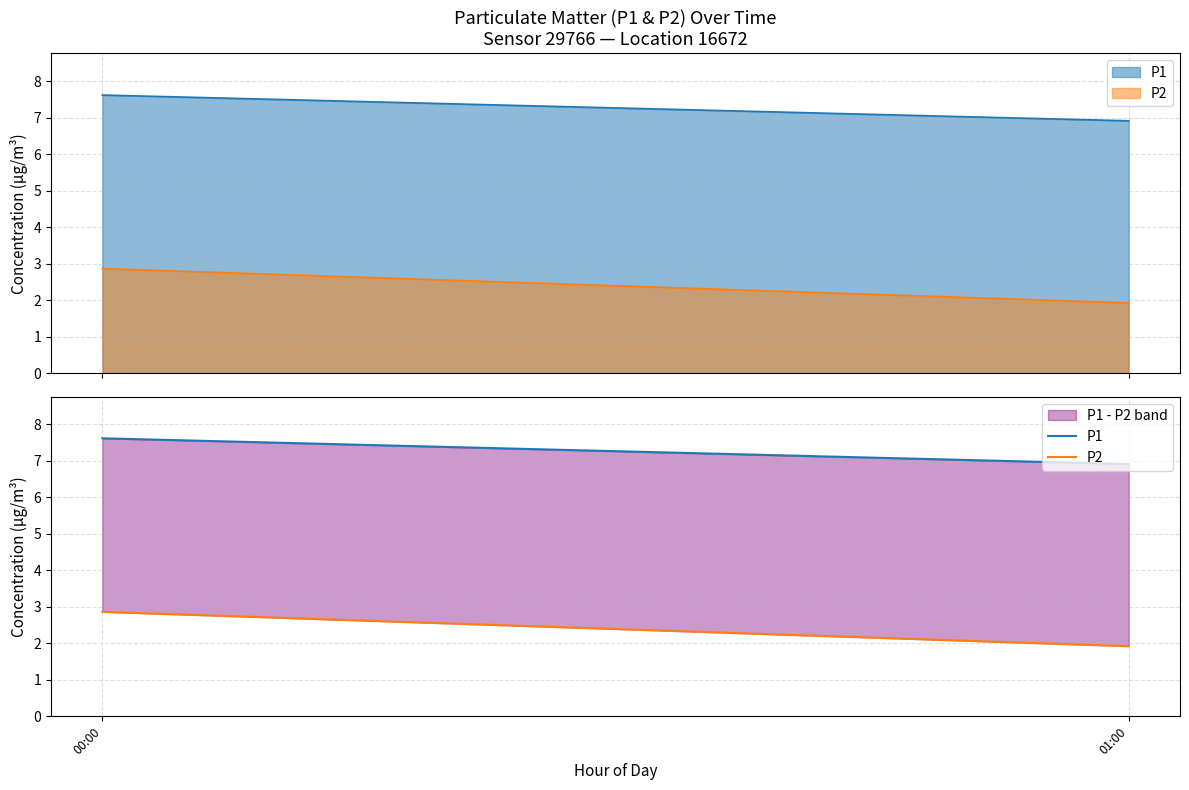

What position from the right is 00:00?

2